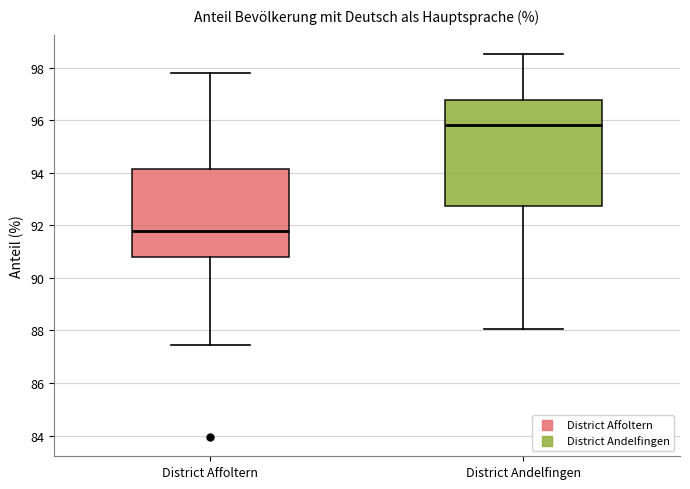

Reading left to right, transcribe this box plot: for each box, give where its median line is, the range the box spans, and where its two whiskers end, as read against the y-axis. The values are not printed on the chart, so give them approximately, as read against the axis.

District Affoltern: median 91.8, box 90.8 to 94.2, whiskers 87.4 to 97.8
District Andelfingen: median 95.8, box 92.8 to 96.8, whiskers 88.0 to 98.6